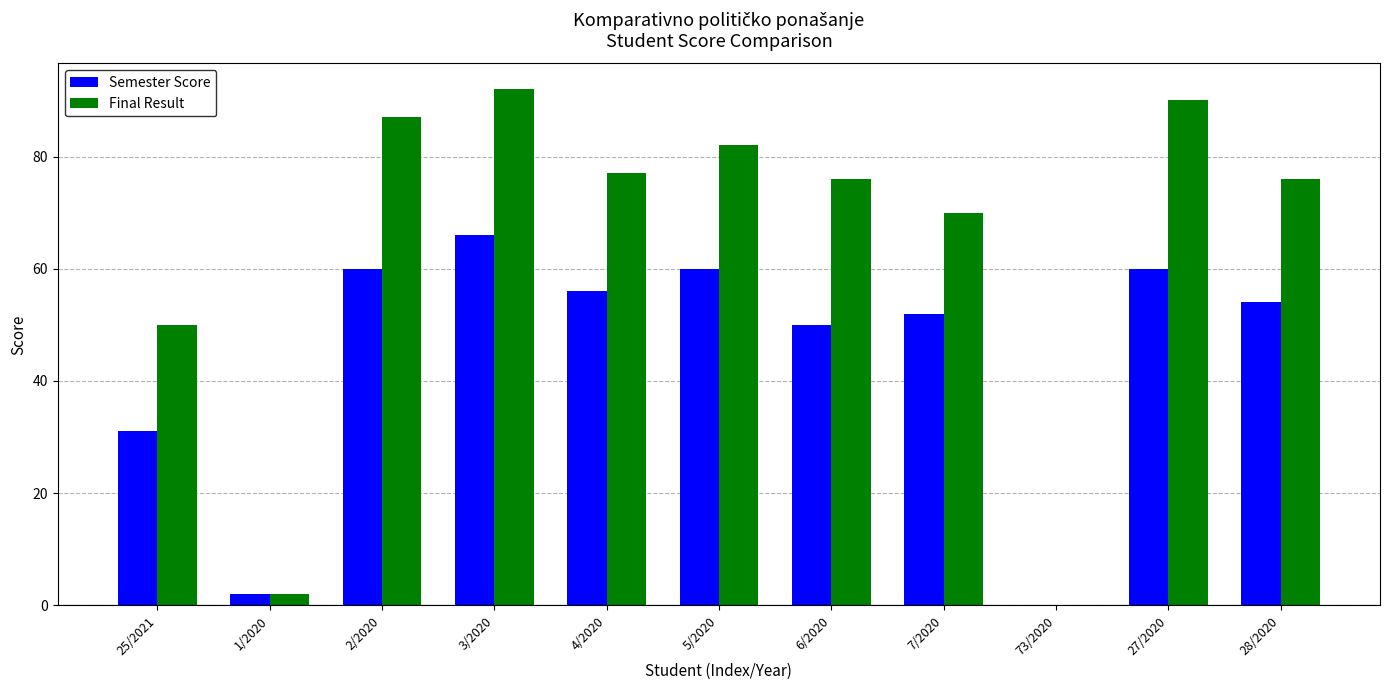

What is the sum of all Final Result values?

702